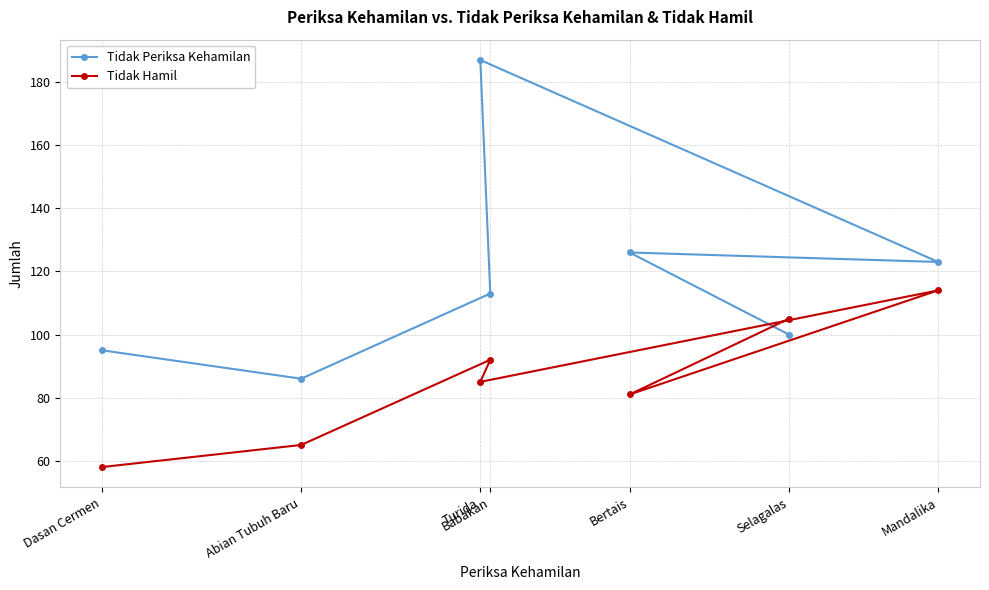

List the series in order of their overall mean, highest first.

Tidak Periksa Kehamilan, Tidak Hamil